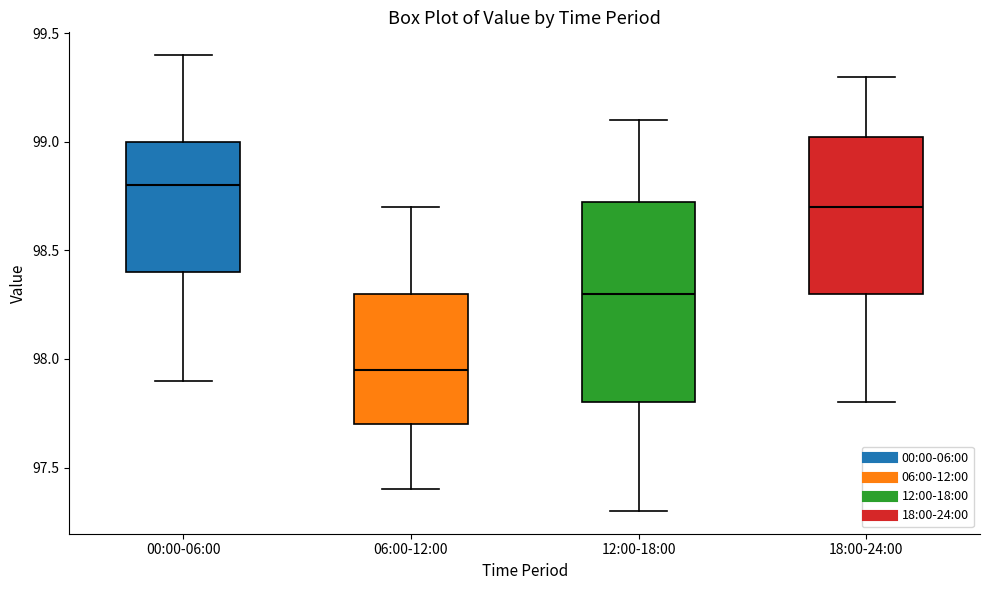

Which box is the tallest, from its lower edge to its upper edge?

12:00-18:00